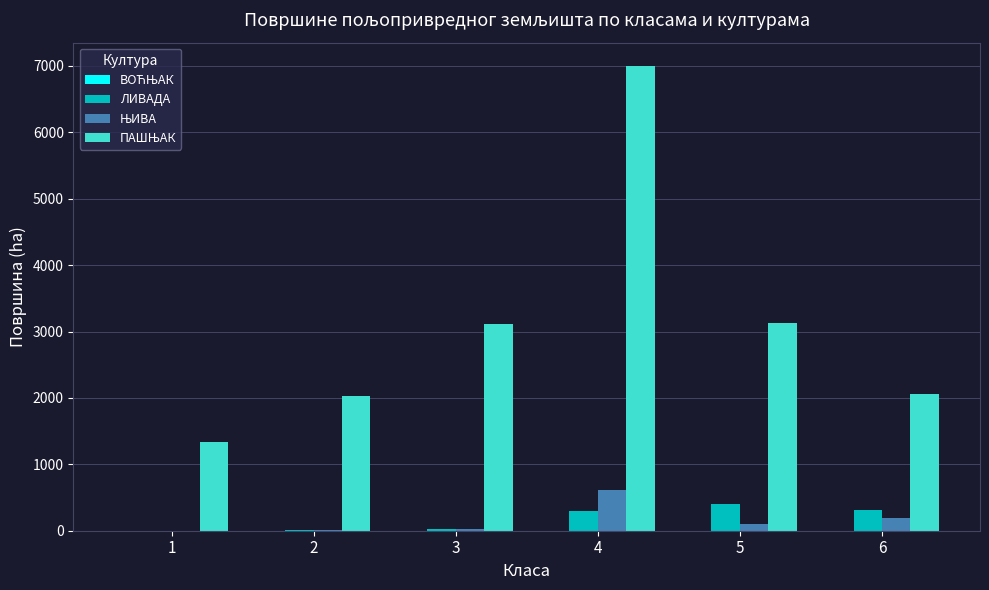

What is the greatest value displayed?

7001.2